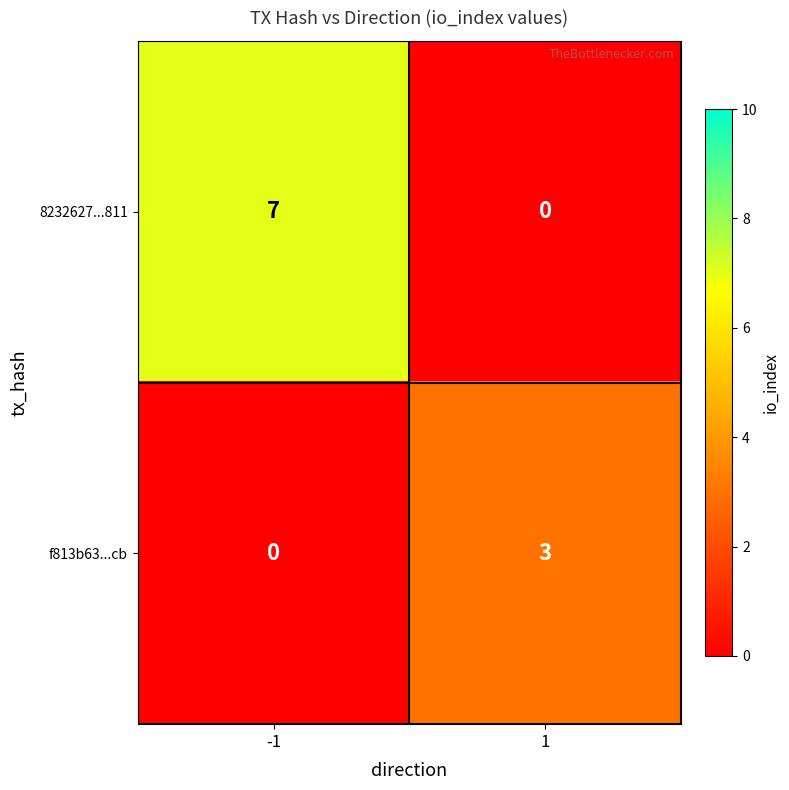

Reading left to right, extract all data points from this chart.

8232627...811: -1=7	1=0
f813b63...cb: -1=0	1=3